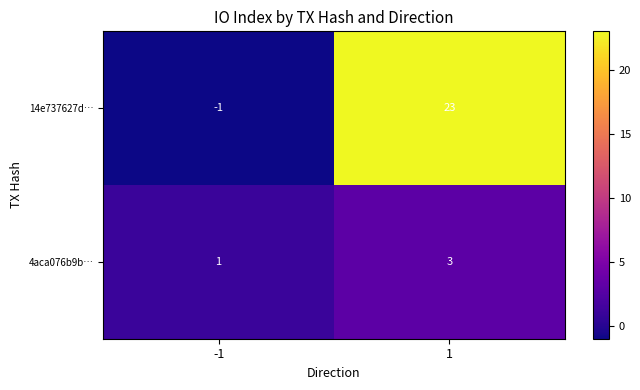

What is the approximate value of 4aca076b9b… at 1?

3